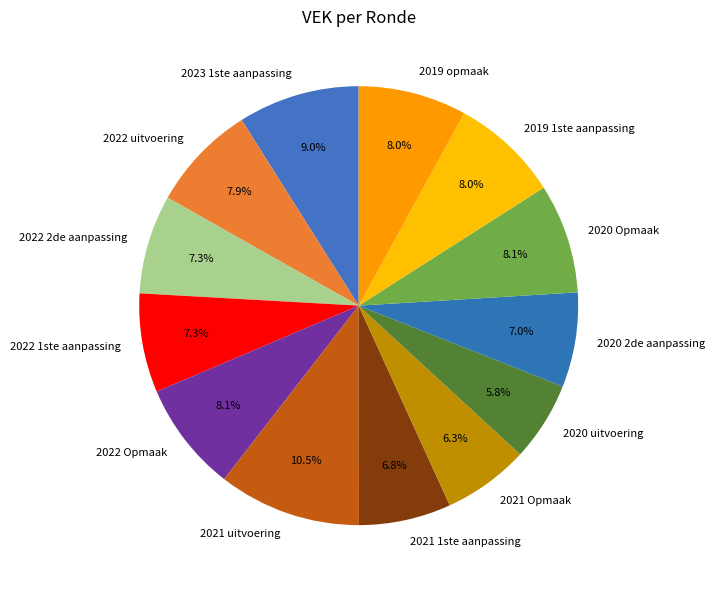

What is the ratio of the value at 2022 1ste aanpassing to the value at 2019 1ste aanpassing?

0.9